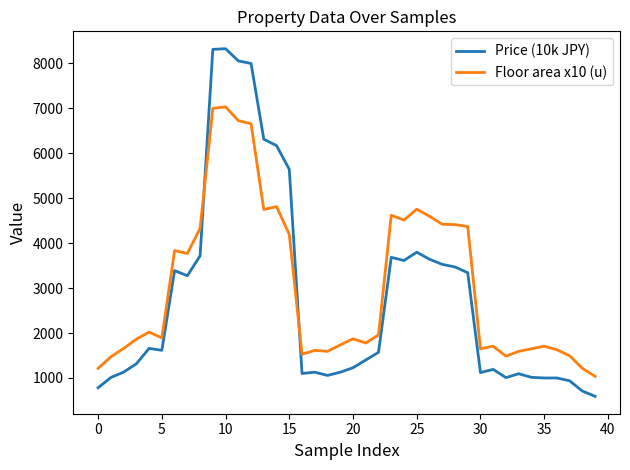

Which series has the widest spread of values?

Price (10k JPY)